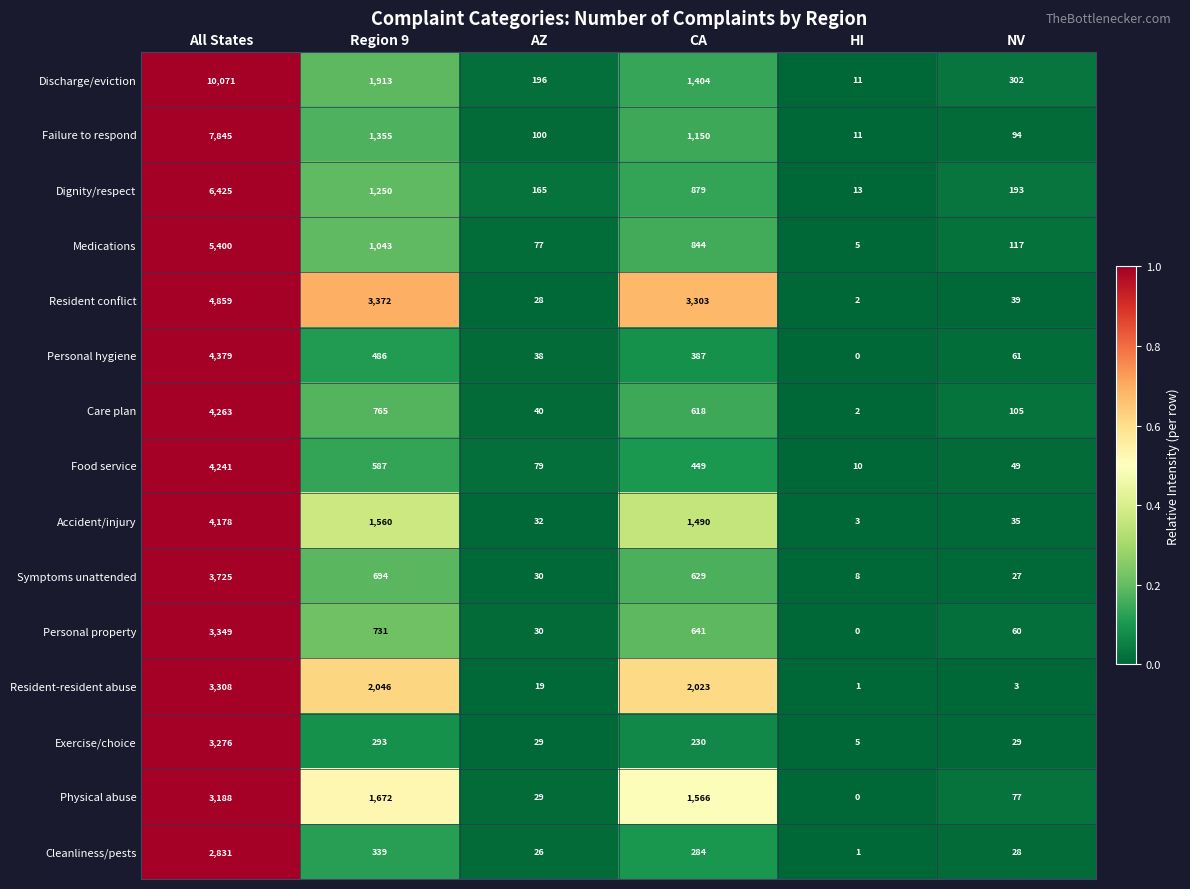

Rank the series by their maximum value, from lowest to highest.

Cleanliness/pests, Physical abuse, Exercise/choice, Resident-resident abuse, Personal property, Symptoms unattended, Accident/injury, Food service, Care plan, Personal hygiene, Resident conflict, Medications, Dignity/respect, Failure to respond, Discharge/eviction